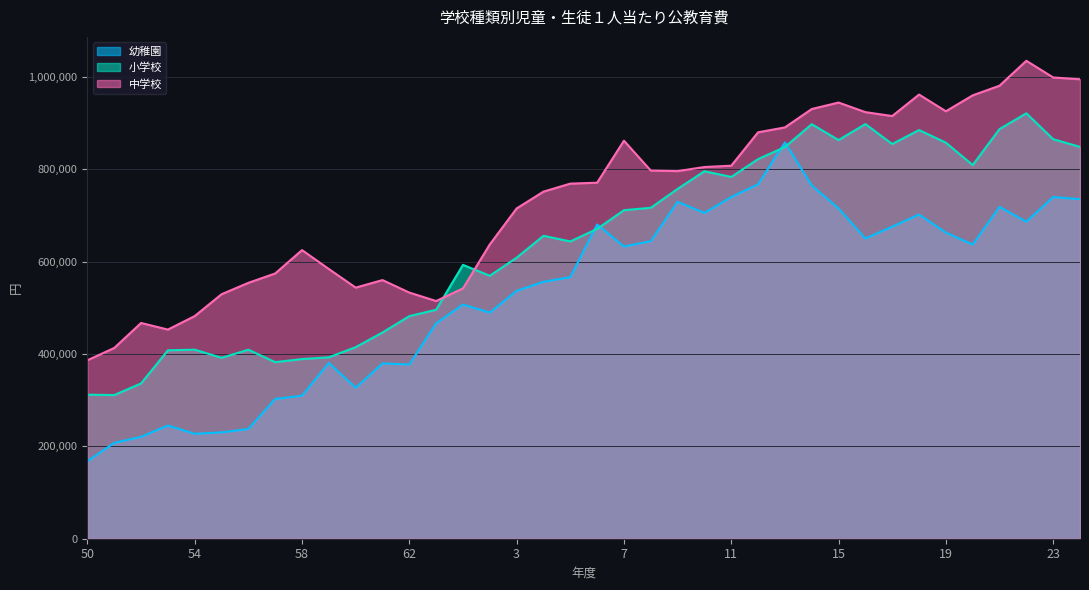

True or false: 幼稚園 has a value of 507134 at 元.

True